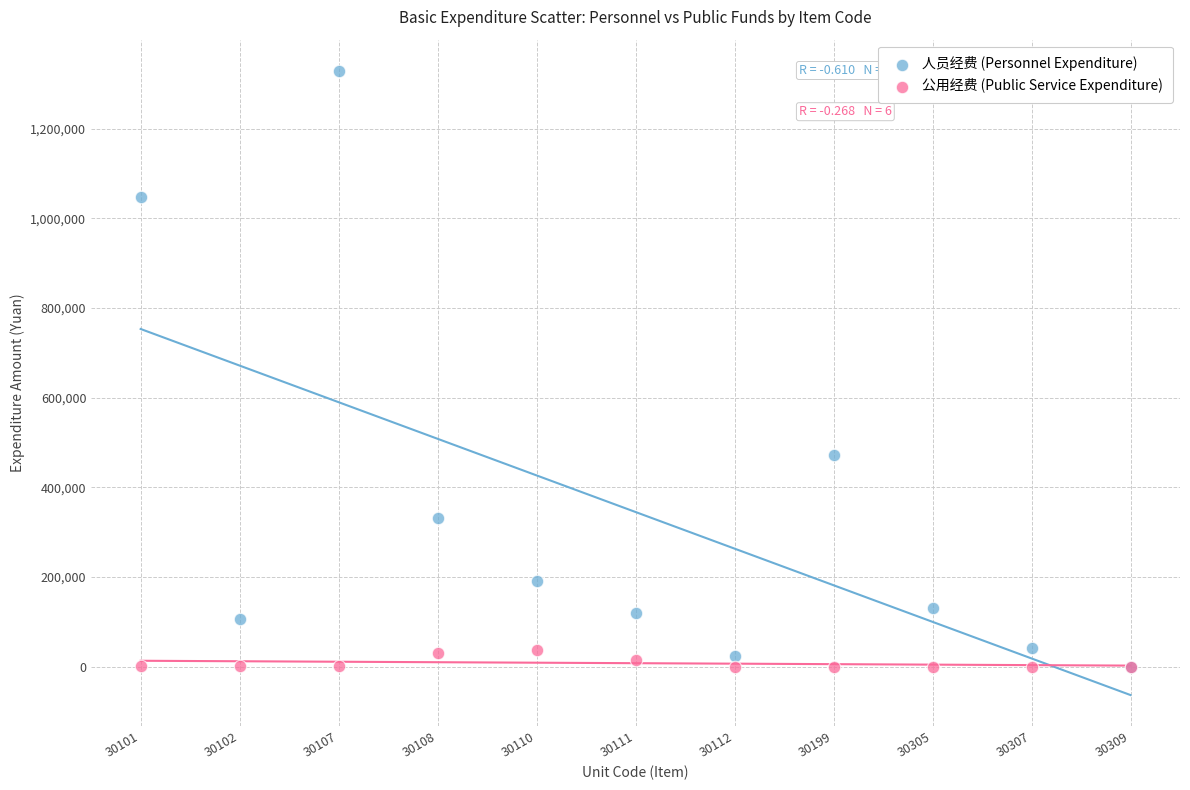

What are all the series names shown in the legend?

人员经费 (Personnel Expenditure), 公用经费 (Public Service Expenditure)